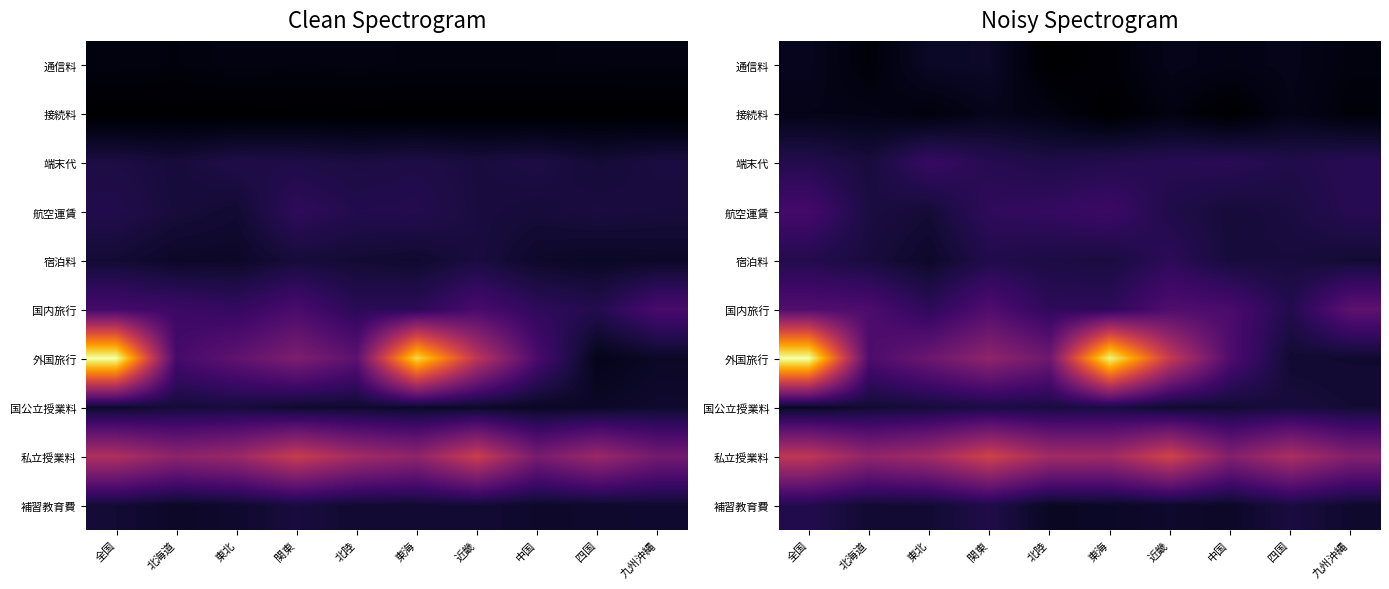

Which series has the largest range (max minus min)?

外国旅行